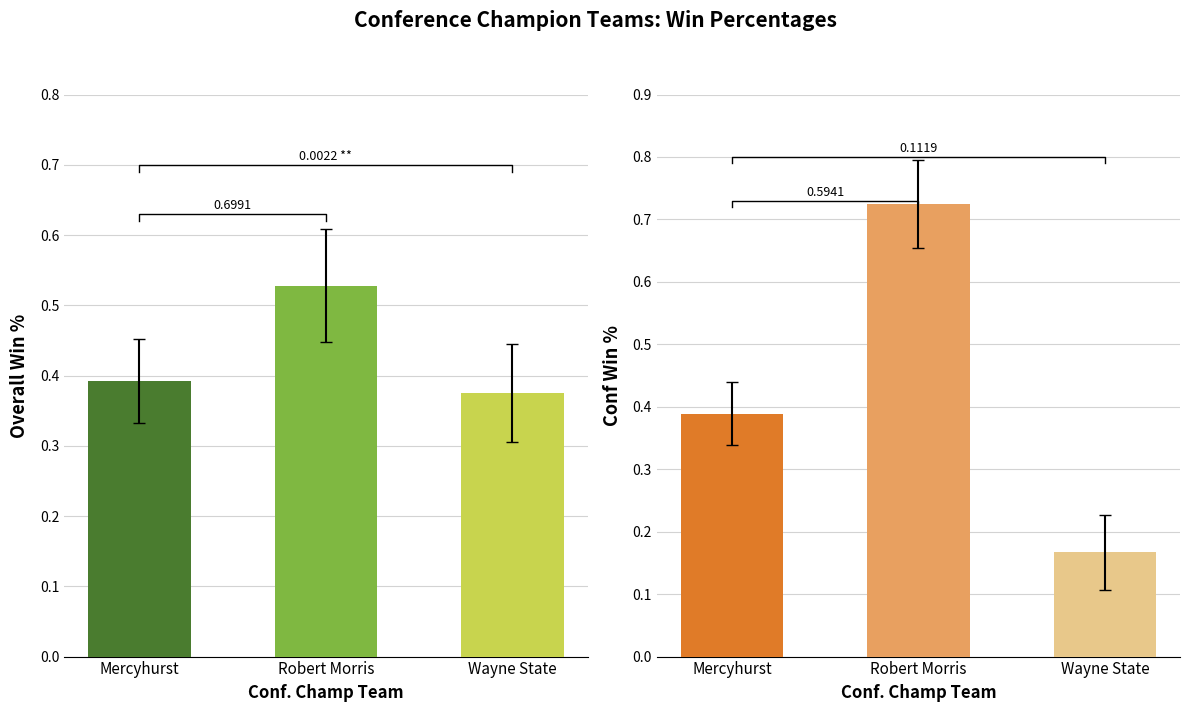

The value at Mercyhurst is 0.6. True or false?

False